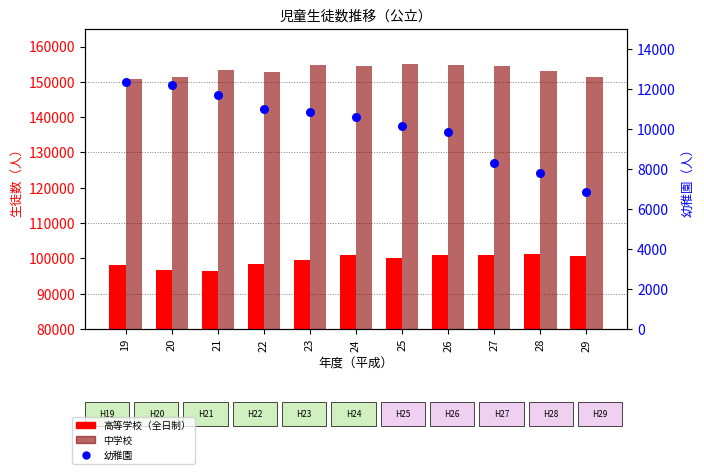

Which series has the largest Y range (max minus min)?

幼稚園